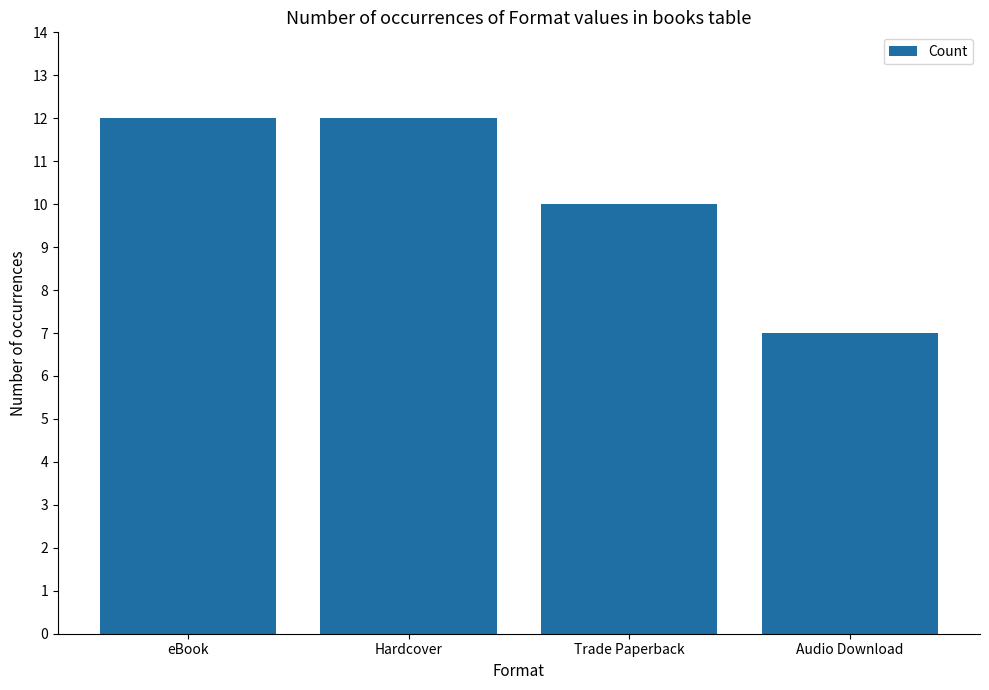

Read the value at Hardcover.

12